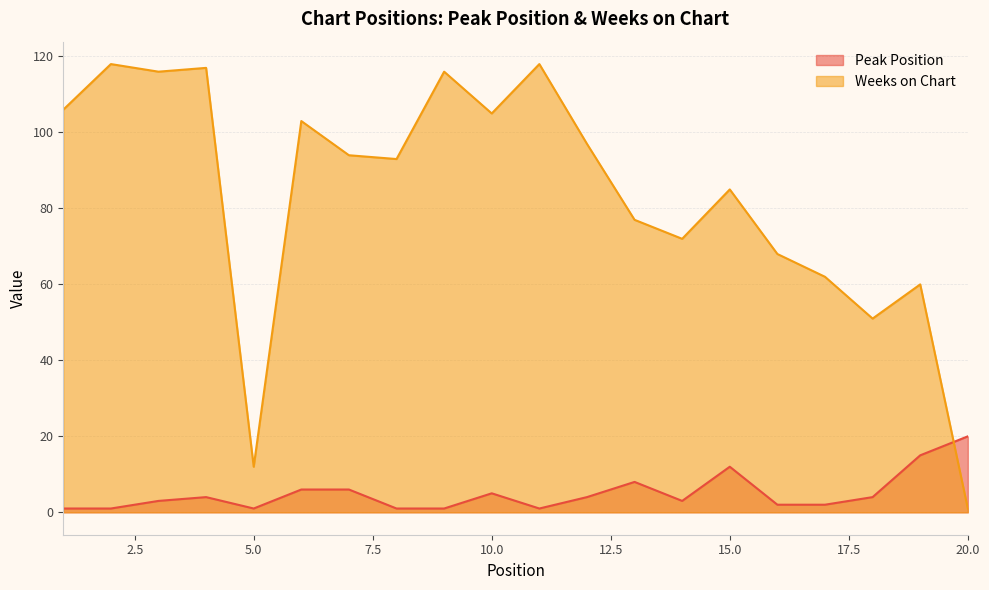

At 14, list the series in order from largest to smallest.

Weeks on Chart, Peak Position